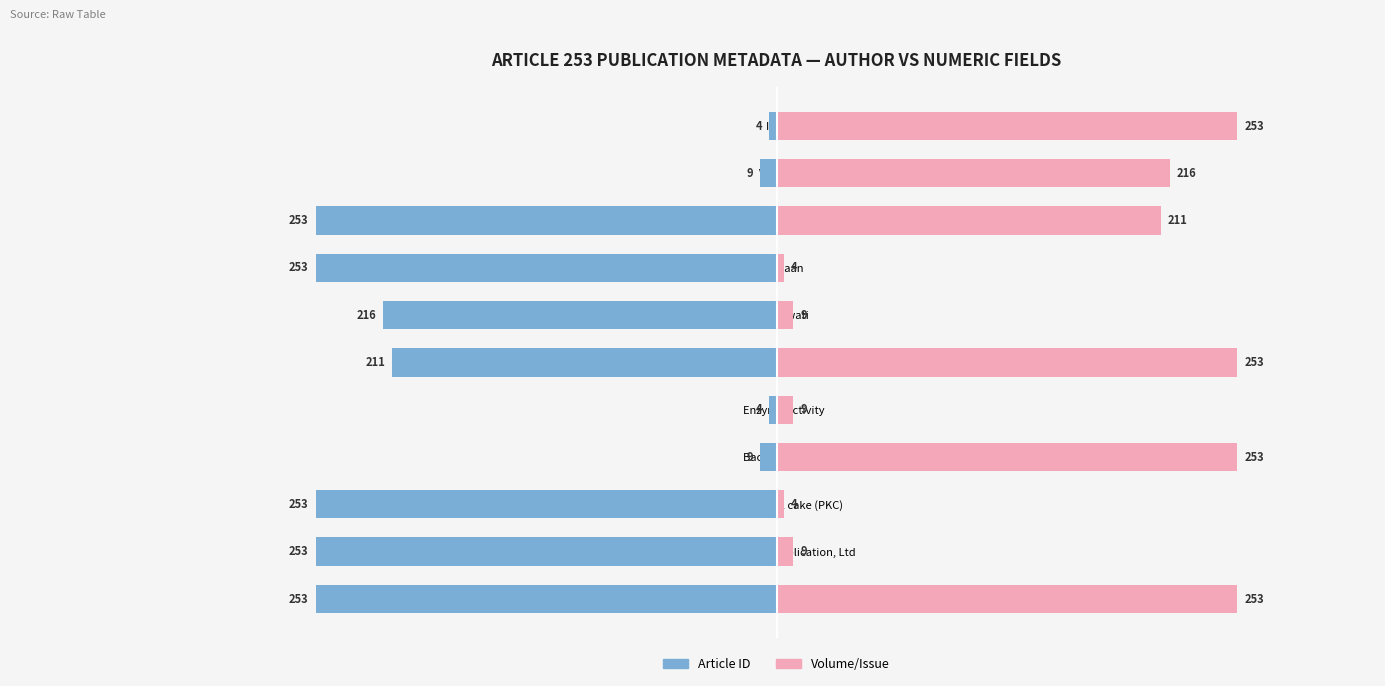

Are the bars horizontal?

Yes